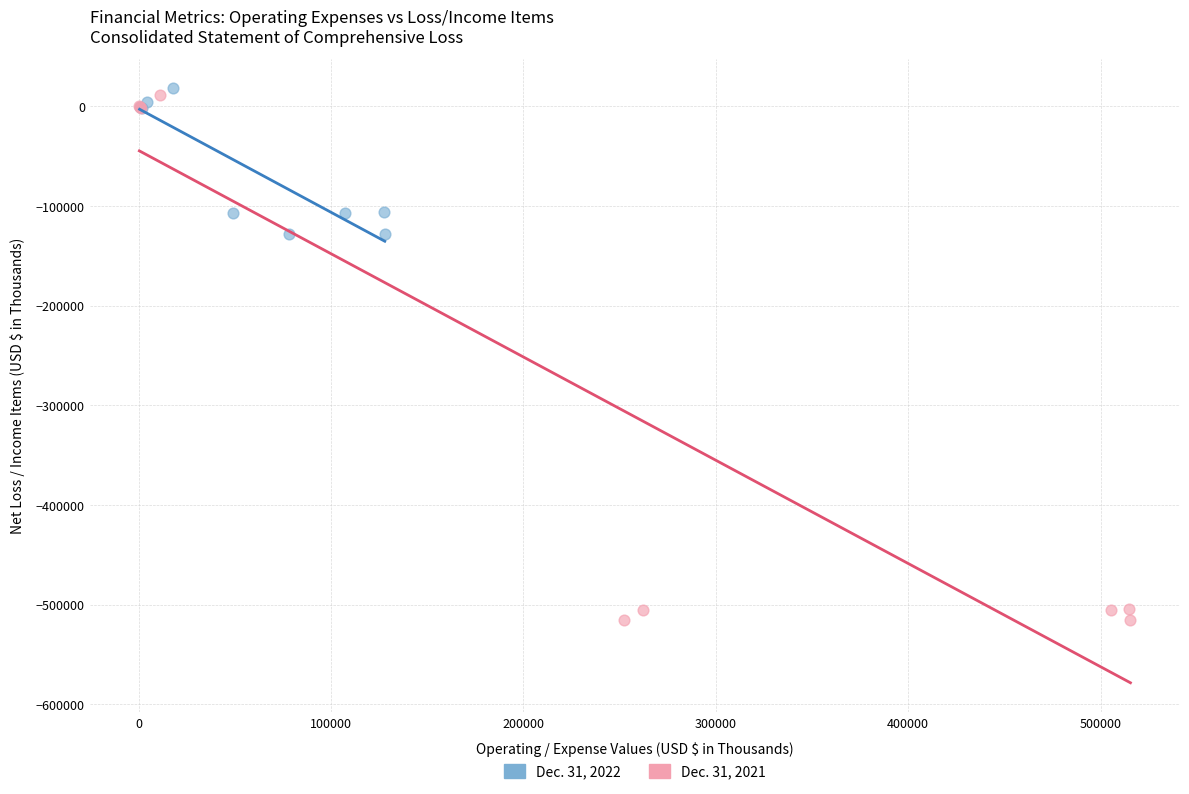

Which series has the widest spread of Y values?

Dec. 31, 2021